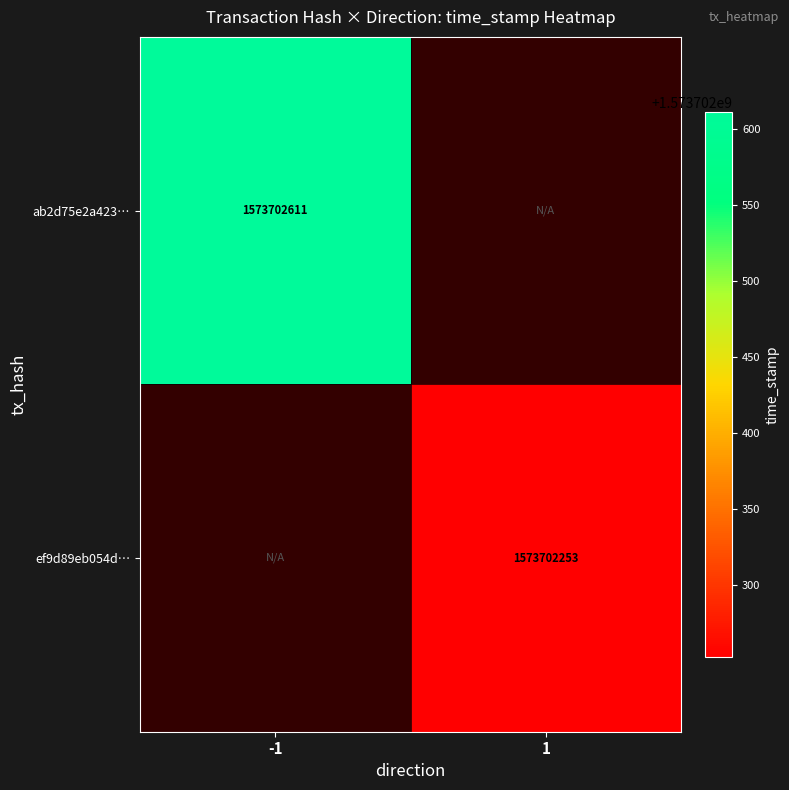

Reading left to right, list all the values displayed in this chart.

ab2d75e2a4233cef0917346ea49f0dda13d2f6c: -1=1573702611	1=0
ef9d89eb054da1d19f8ba5c4596aba64b6990bf: -1=0	1=1573702253